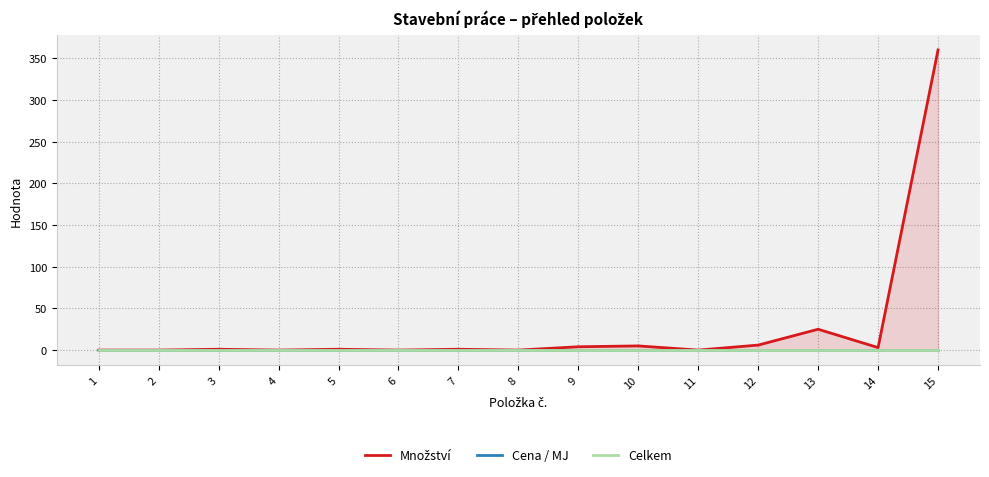

Reading left to right, what are all the values shown in this chart?

Množství: 0	0	1	0	1	0	1	0	4	5	0	6	25	3	360
Cena / MJ: 0	0	0	0	0	0	0	0	0	0	0	0	0	0	0
Celkem: 0	0	0	0	0	0	0	0	0	0	0	0	0	0	0